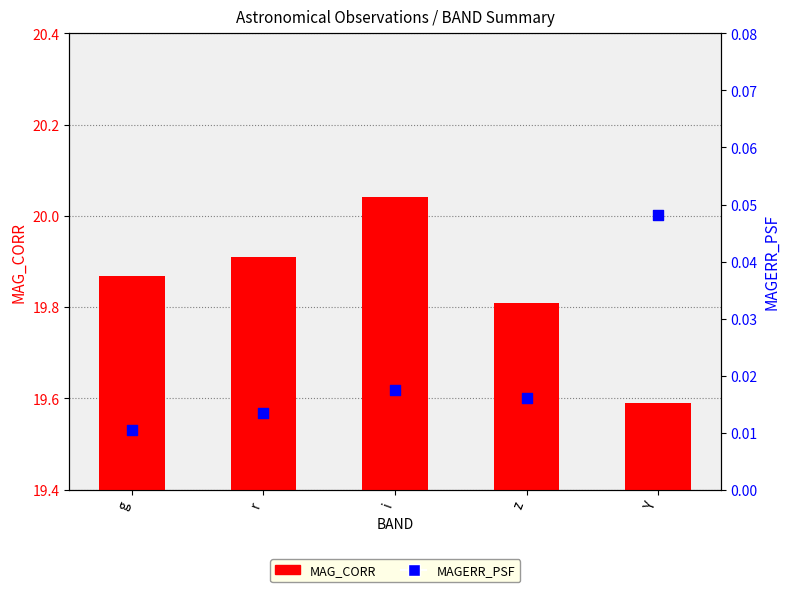

What is the total value across all series at i?

20.1